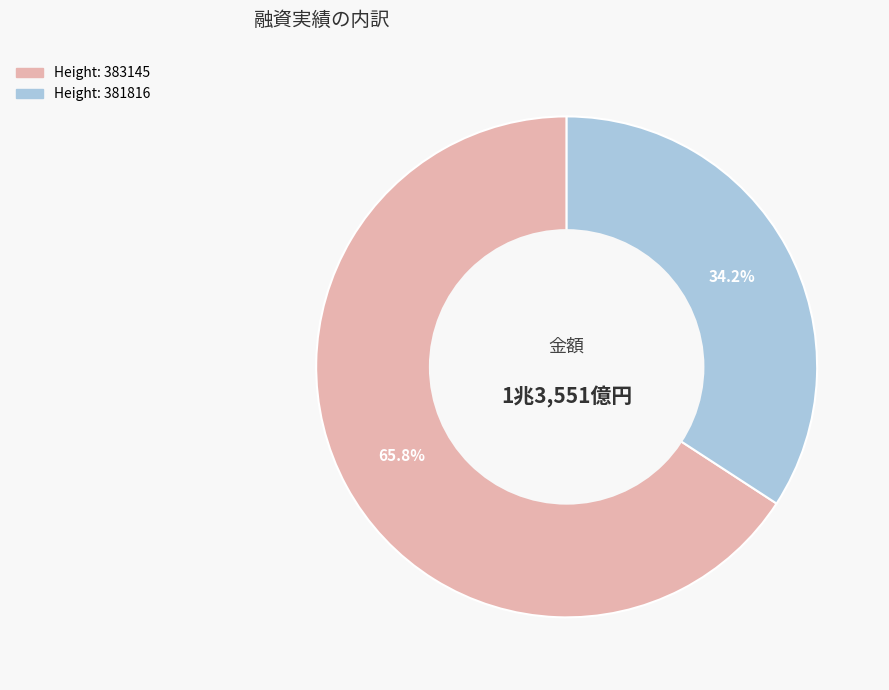

Is there a majority slice in this chart?

Yes